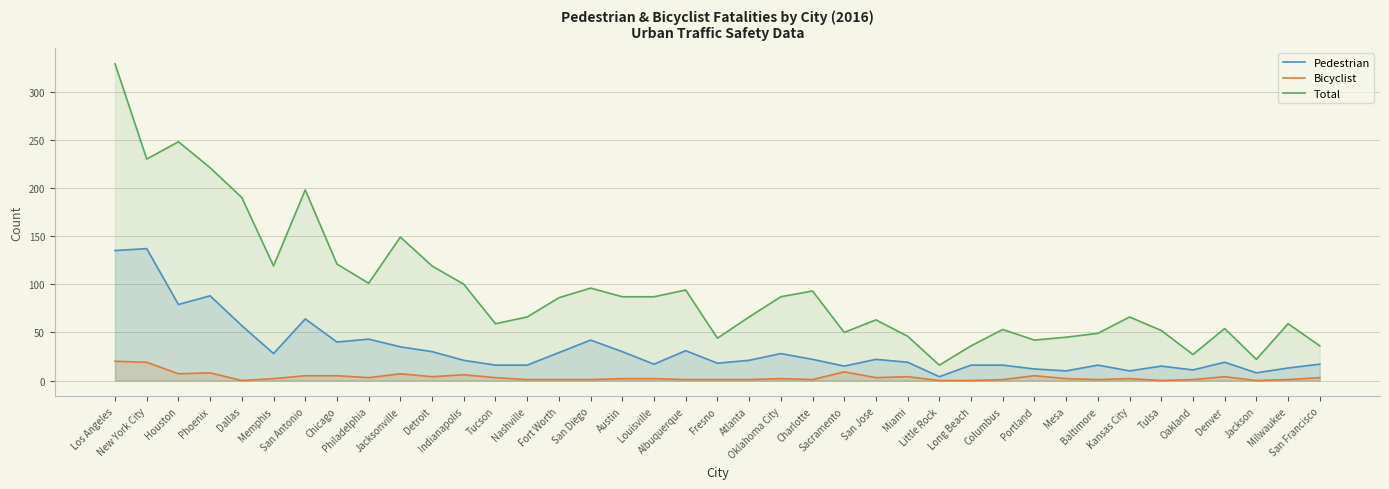

What is the difference between the highest and lowest values at Baltimore?

48